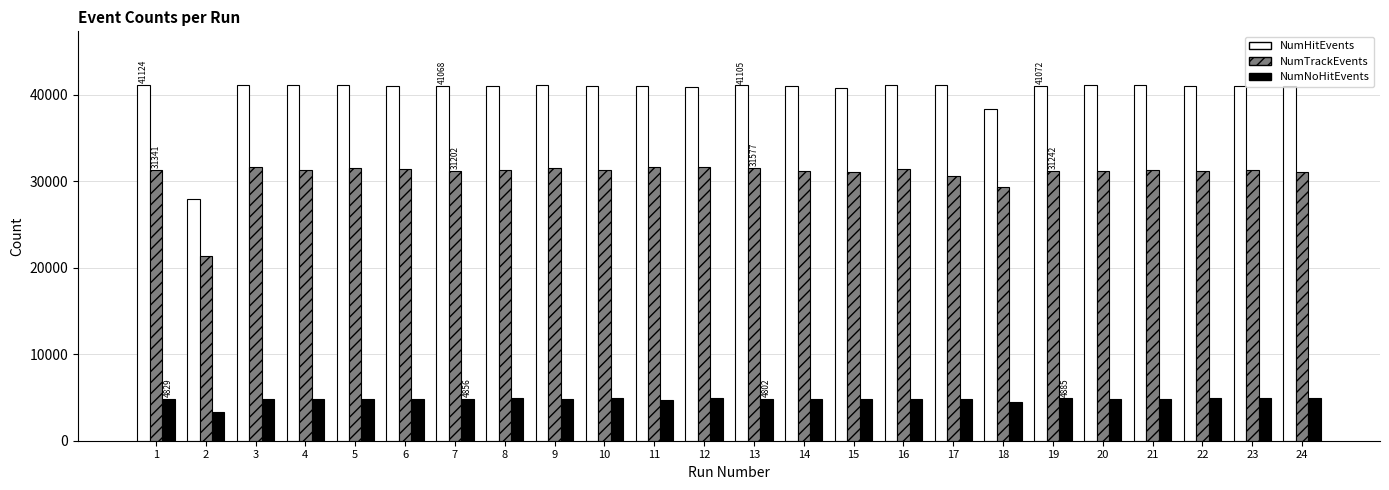

What is the sum of the NumNoHitEvents values at 2 and 4?

8166